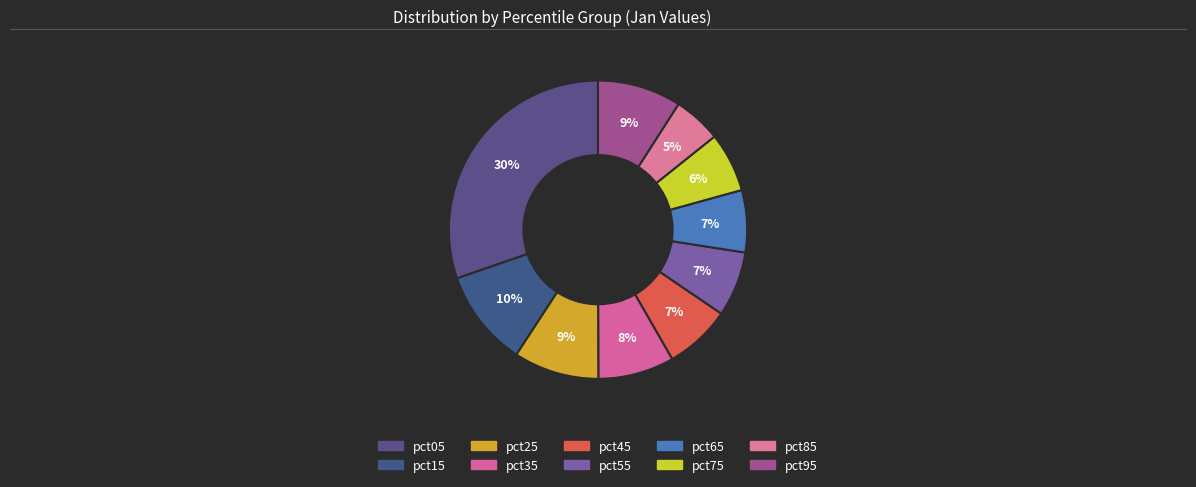

How many slices are in this pie chart?

10